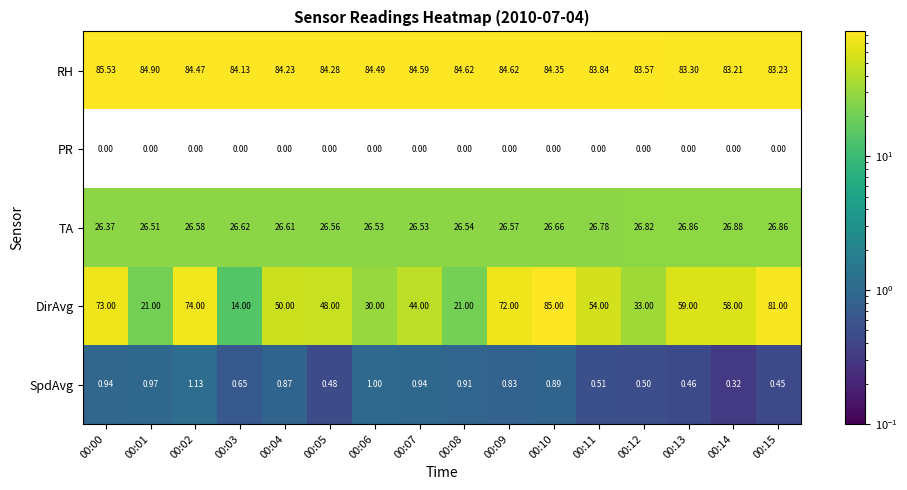

Which series has the largest total across all categories?

RH